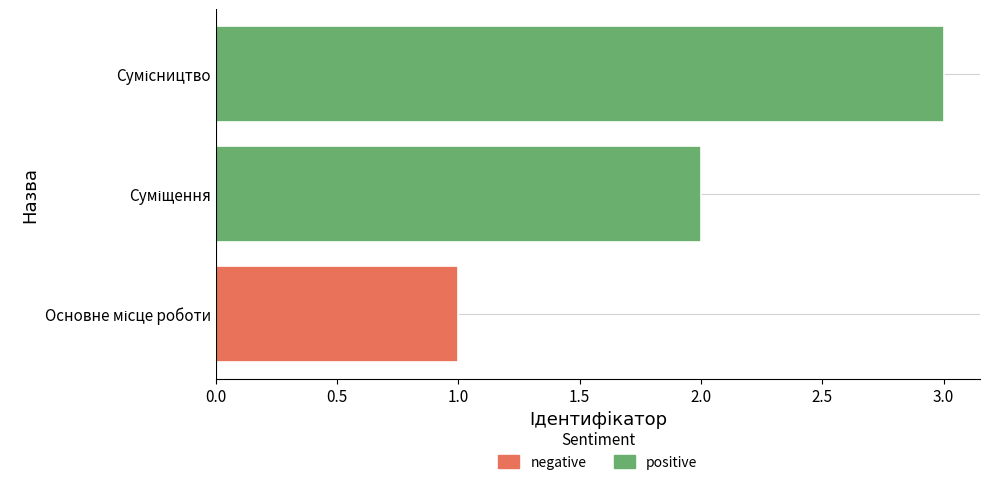

What is the maximum value shown in the chart?

3